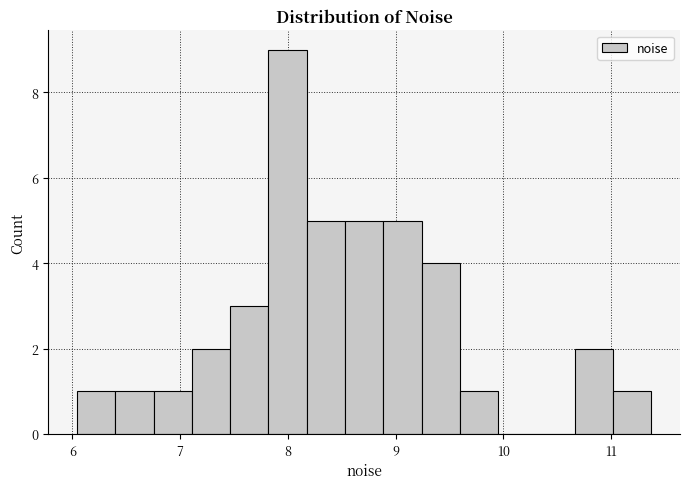

Around what value on the x-axis is the tallest bar? Give the approximate position of its centre, as read against the axis.

8.0